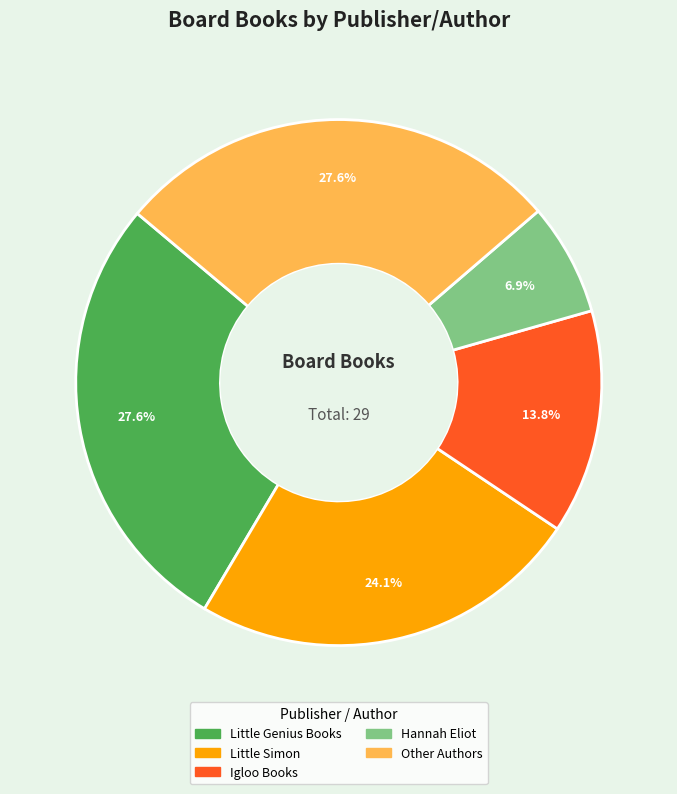

Is there a majority slice in this chart?

No